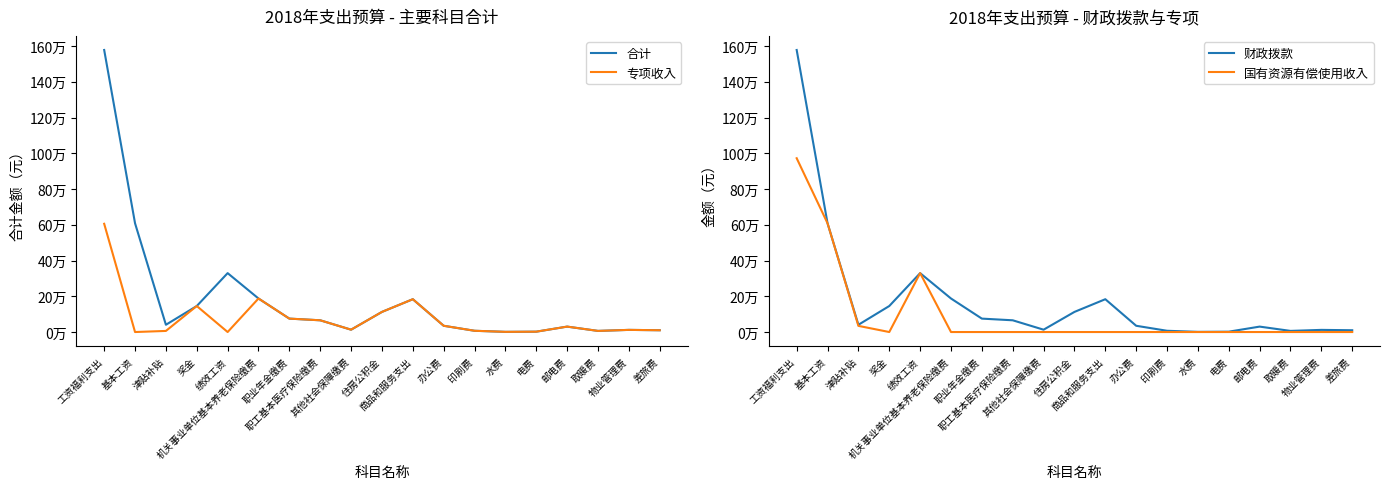

What is the label of the 9th point from the left?

其他社会保障缴费